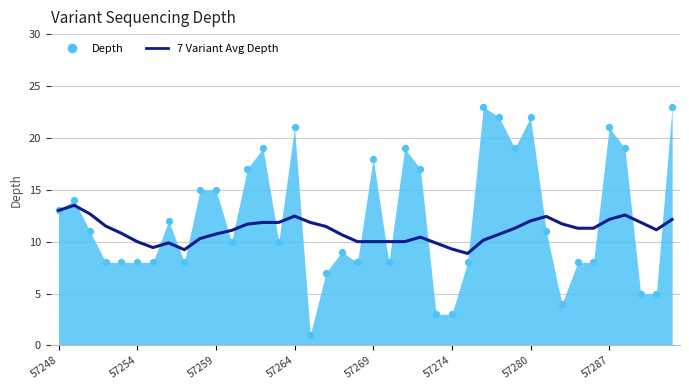

What is the ratio of the value at 11 to the value at 20?

1.1